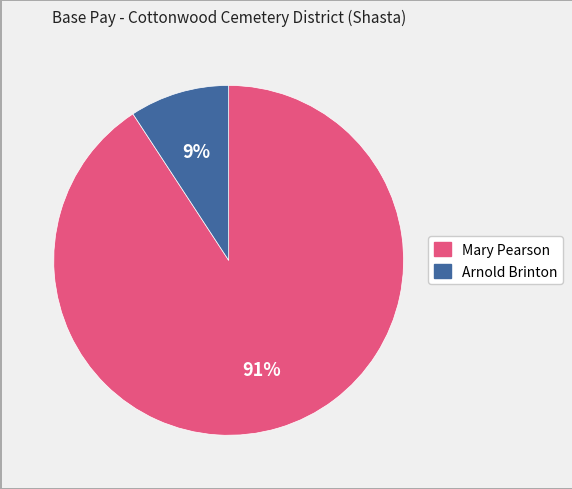

To the nearest percent, what percentage of the pie is Mary Pearson?

91%